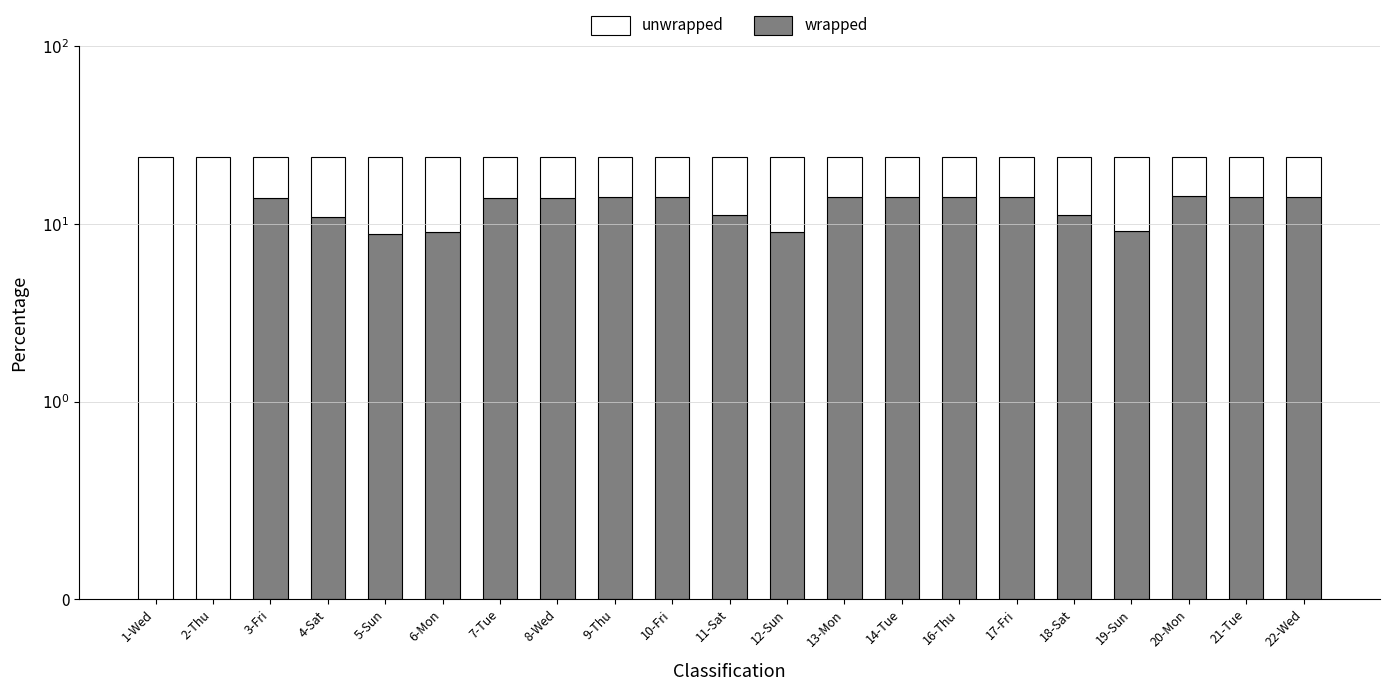

How many series are shown in this chart?

2